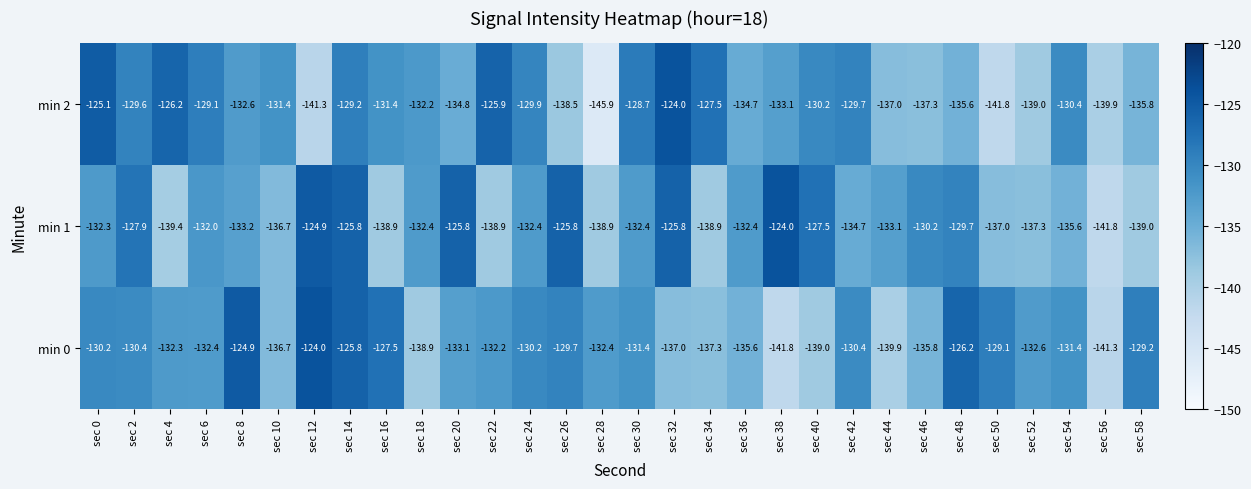

What is the difference between the second highest and second lowest values in the min 2 series?

16.7